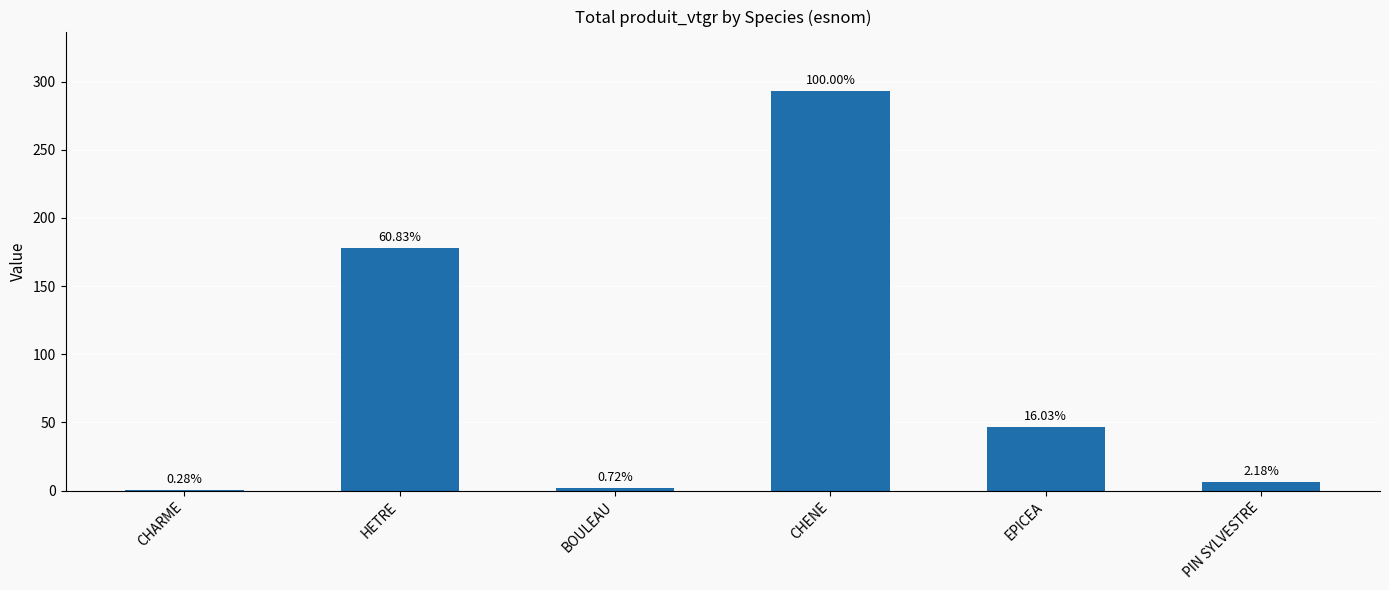

Reading left to right, list all the values displayed in this chart.

CHARME=0.8	HETRE=178.1	BOULEAU=2.1	CHENE=292.8	EPICEA=46.9	PIN SYLVESTRE=6.4